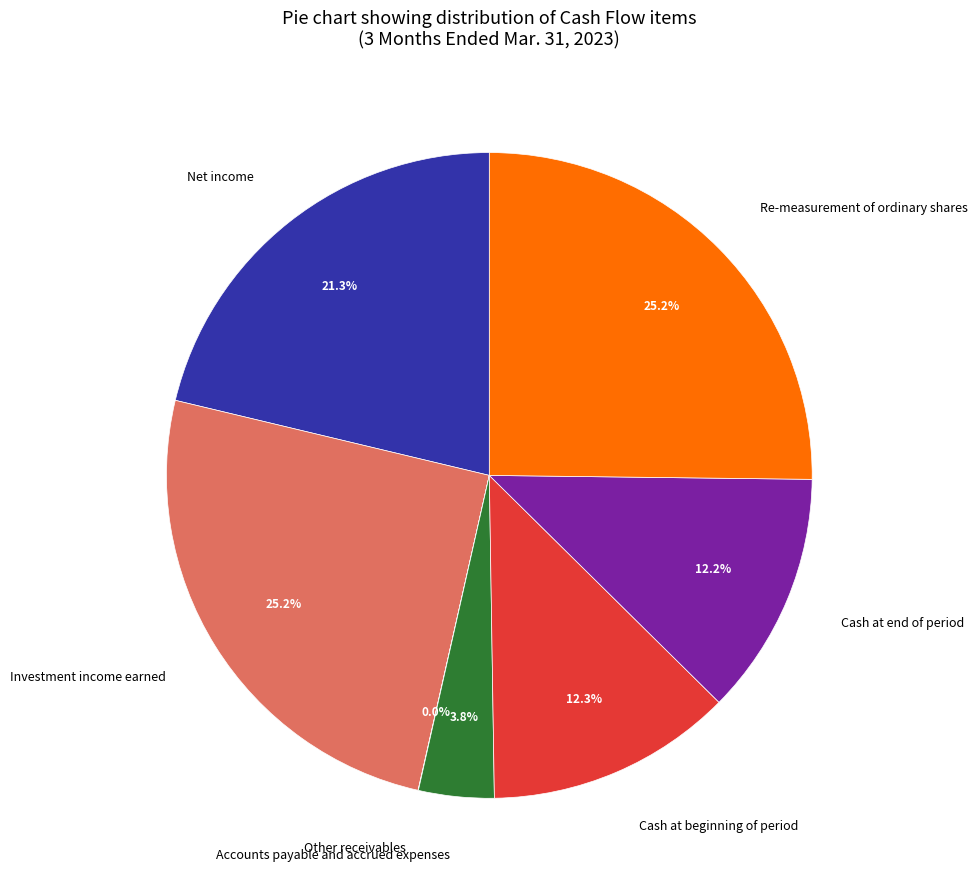

Combined, do Re-measurement of ordinary shares and Net income account for over 50%?

No